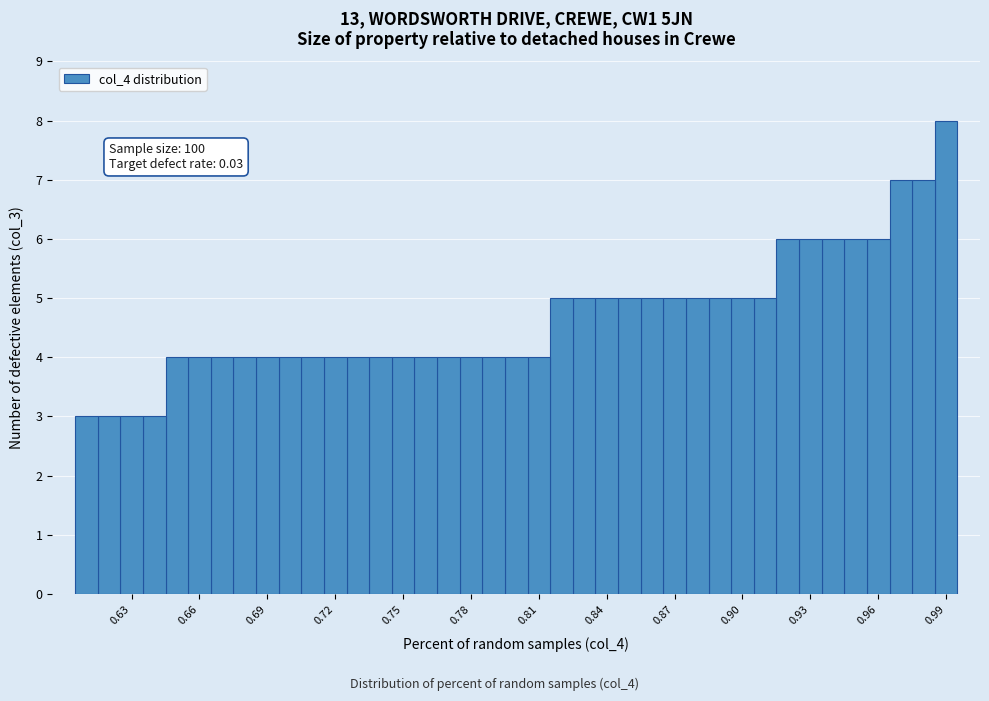

Read against the x-axis, roughly where is the centre of the tallest bar?

0.990